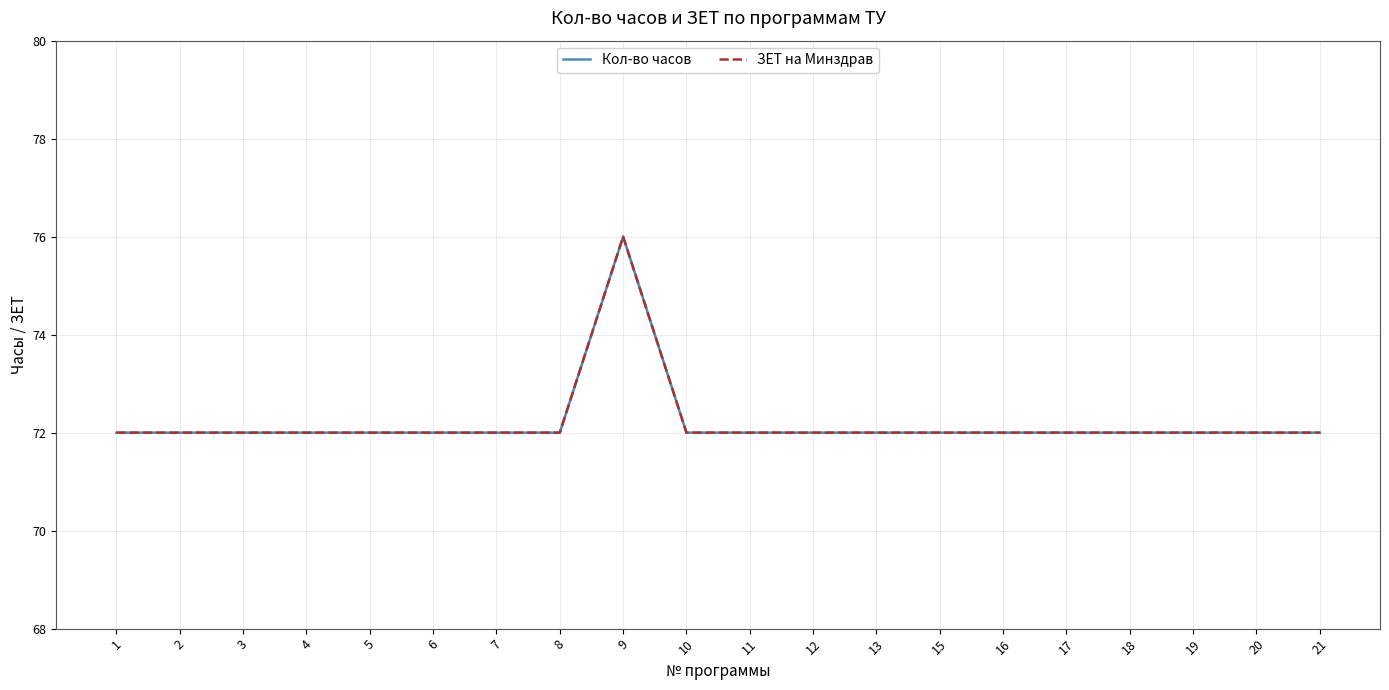

True or false: Кол-во часов and ЗЕТ на Минздрав intersect in this chart.

False